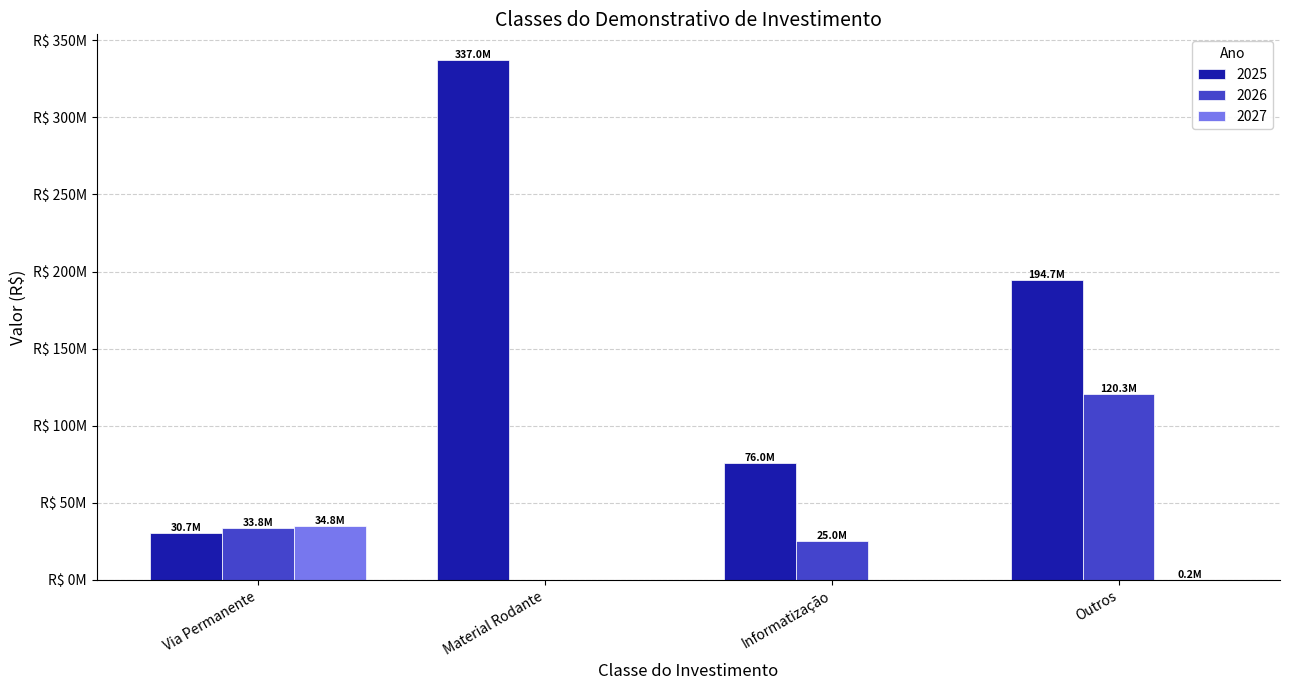

Does the chart contain stacked bars?

No